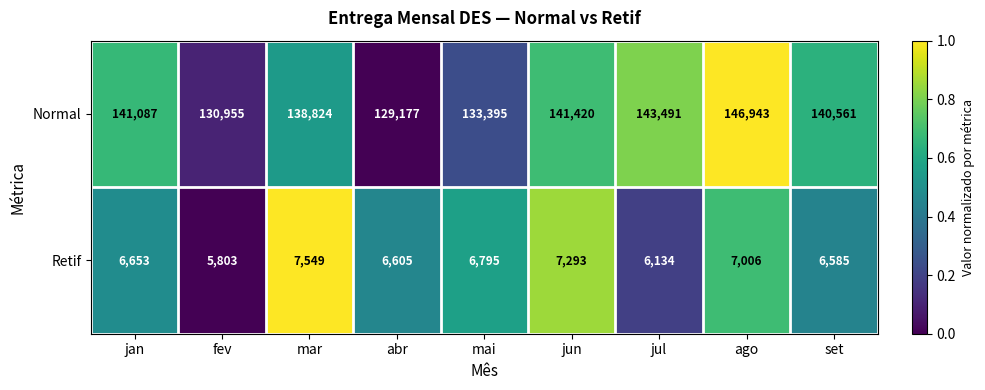

What is the approximate value of Normal at jul, to the nearest 50?

143500